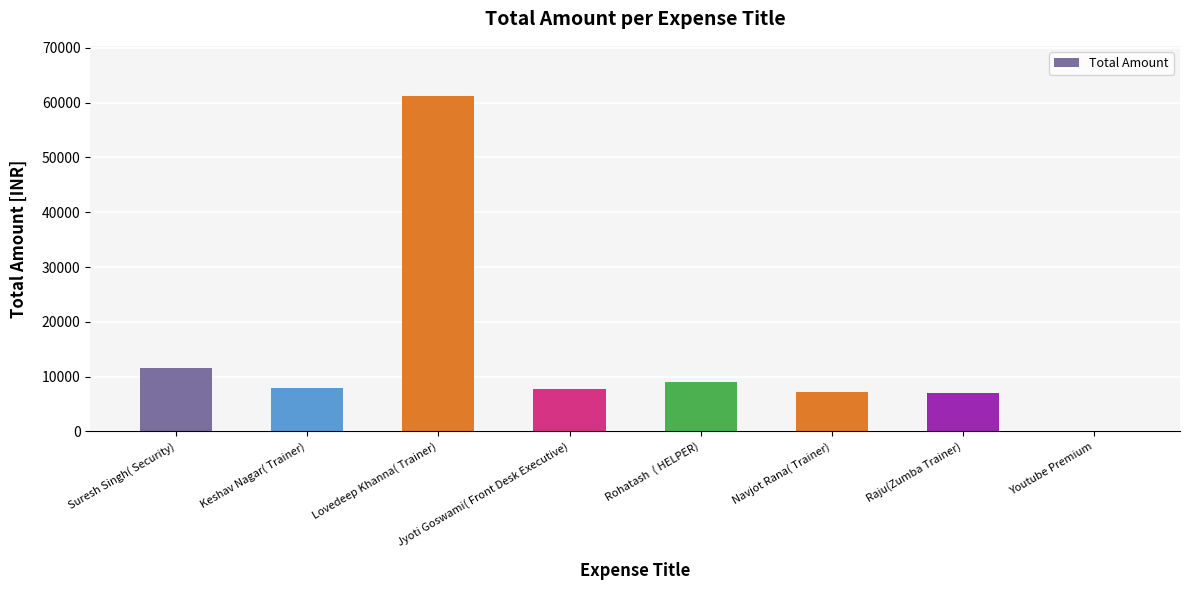

What is the average value?

13973